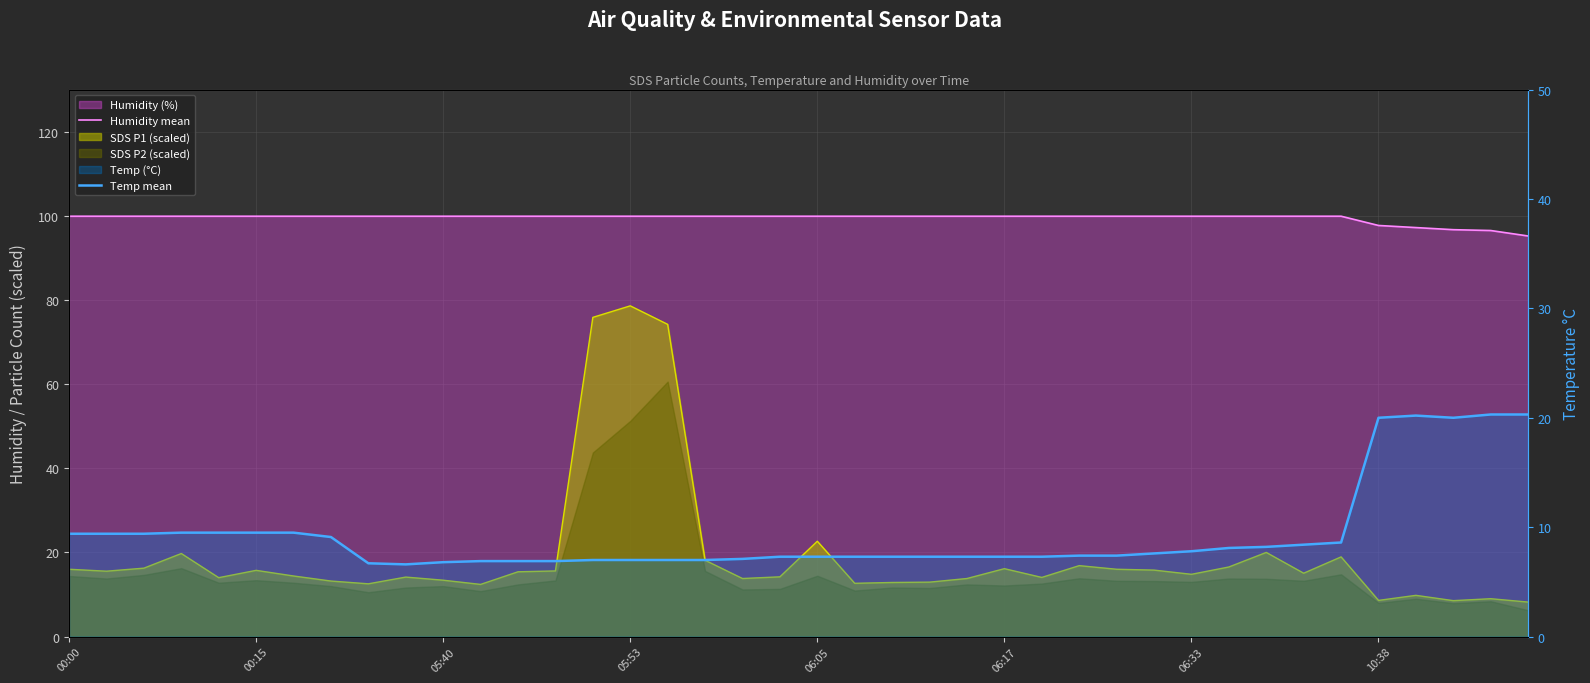

True or false: Humidity mean and Temp mean intersect in this chart.

False